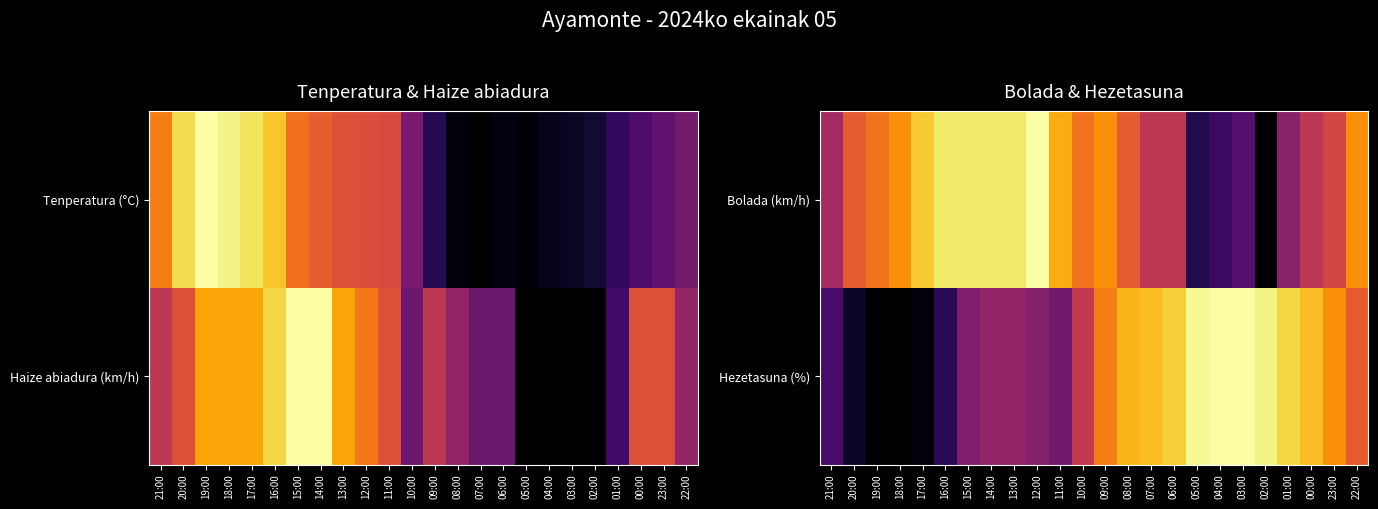

What is the total value across all series at 17:00?

0.9